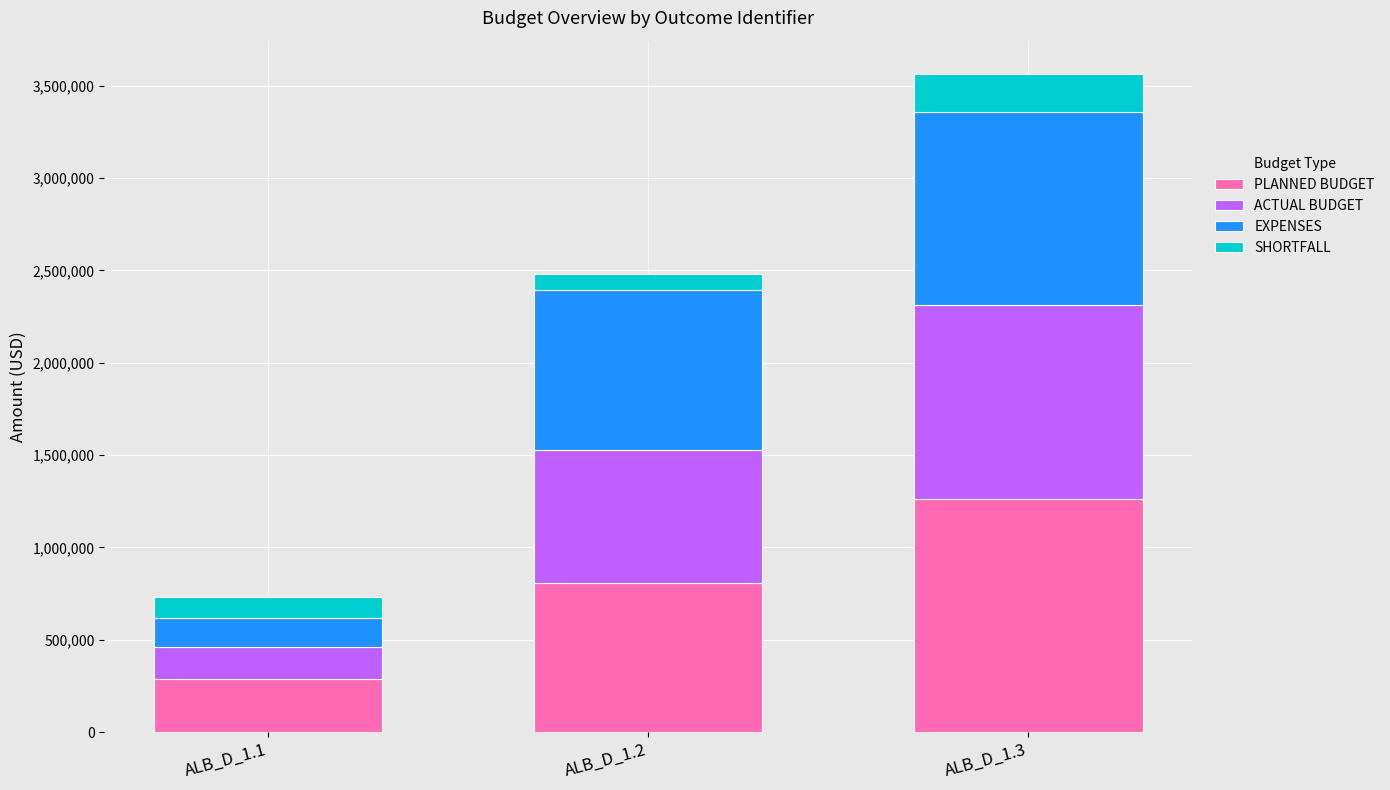

How many data points in PLANNED BUDGET are less than 810015?

1